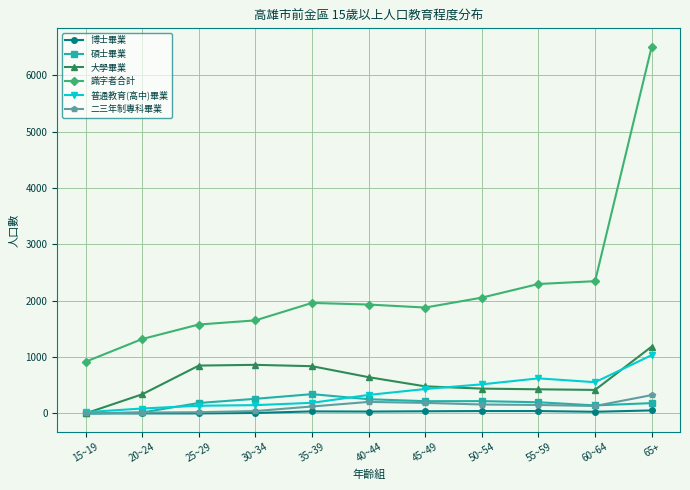

Is the value of 碩士畢業 at 20~24 greater than the value of 識字者合計 at 35~39?

No